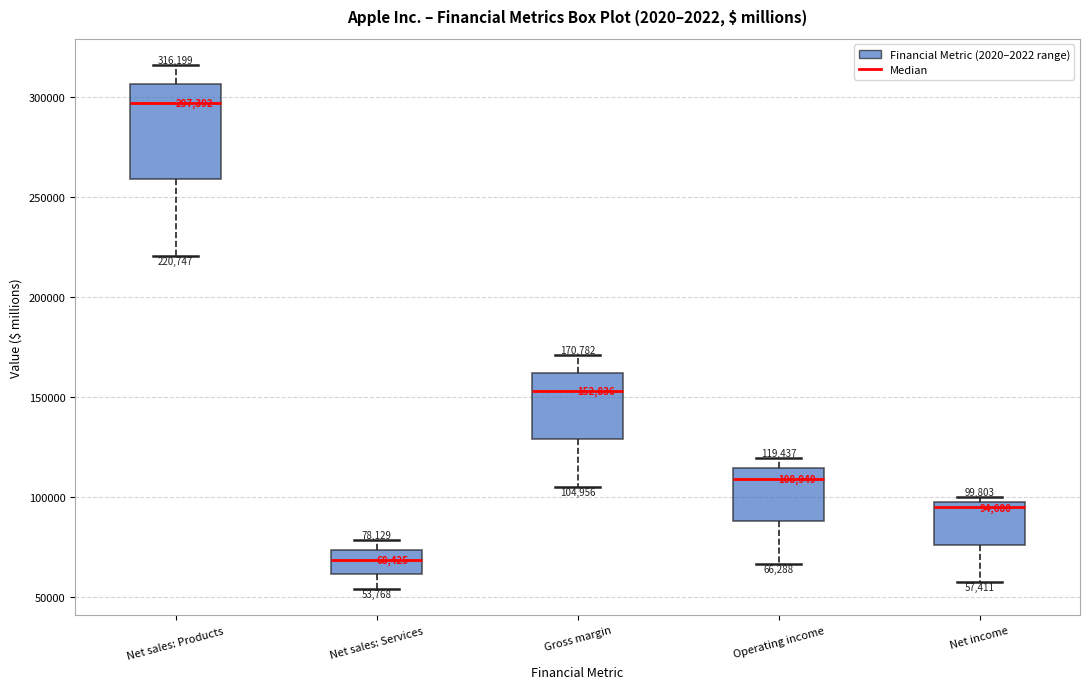

Which box's median line is the highest?

Net sales: Products